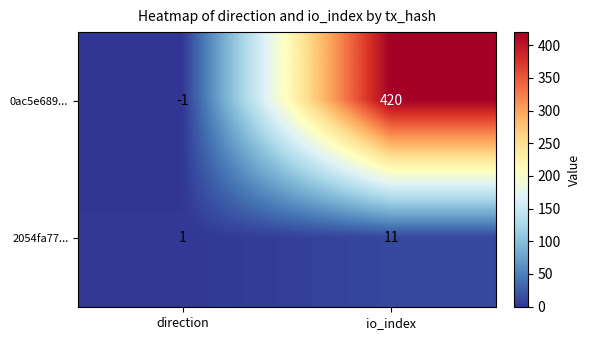

Which category has the highest value across all series?

io_index